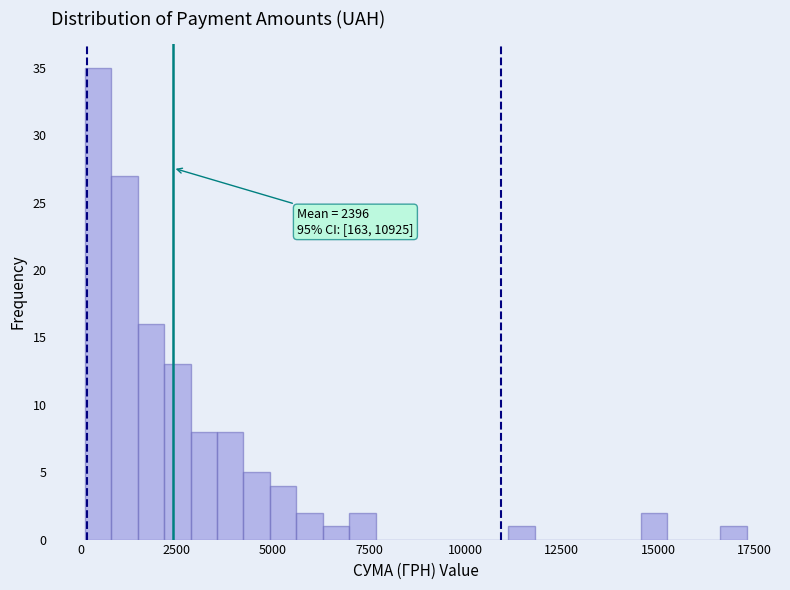

Read against the x-axis, roughly where is the centre of the tallest bar?

500